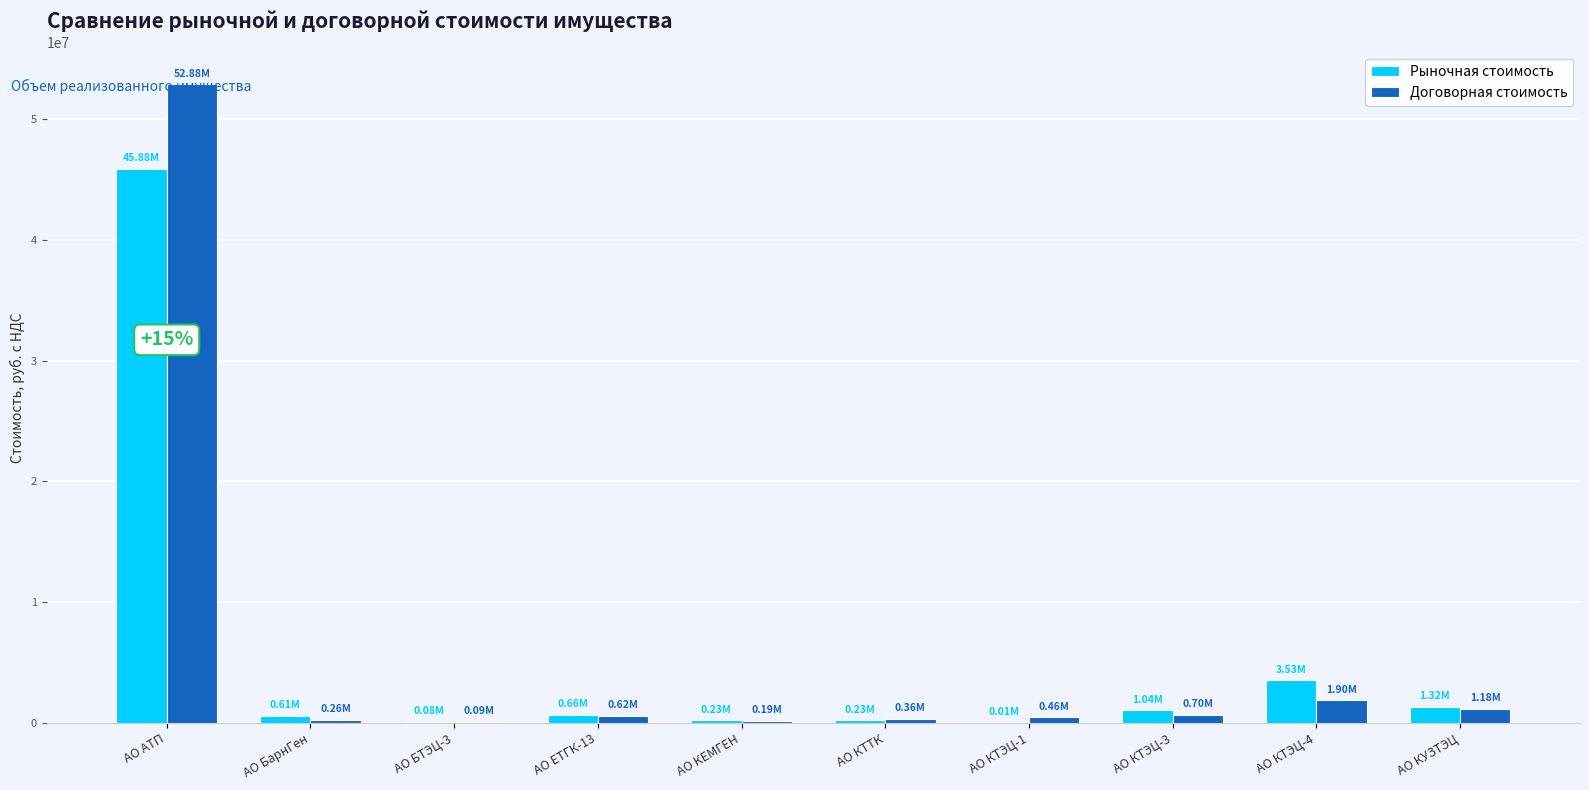

What are all the series names shown in the legend?

Рыночная стоимость, Договорная стоимость